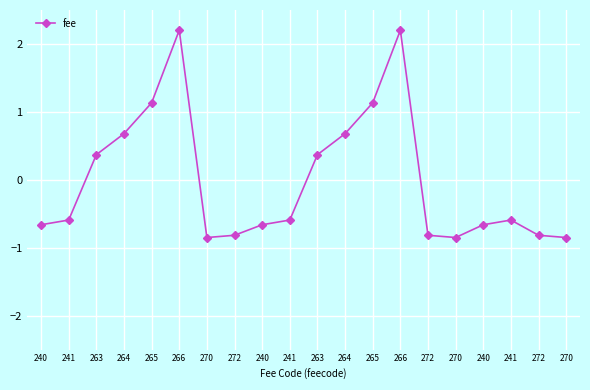

How many lines are shown in the chart?

1